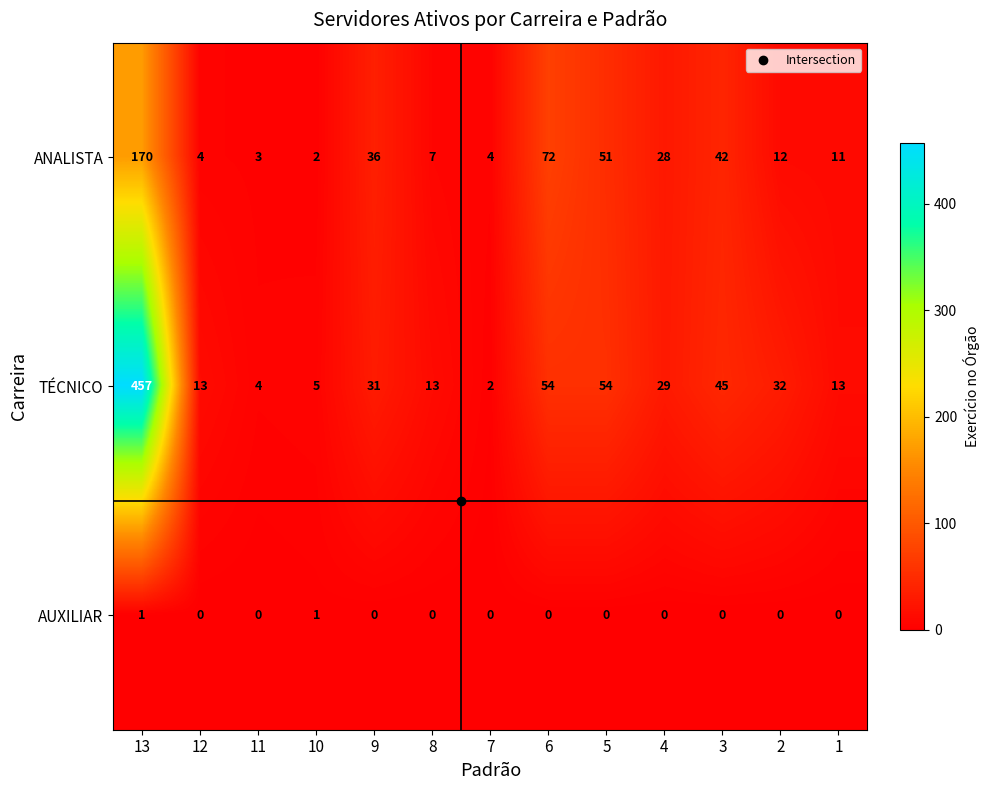

What is the difference between the highest and lowest values at 7?

4